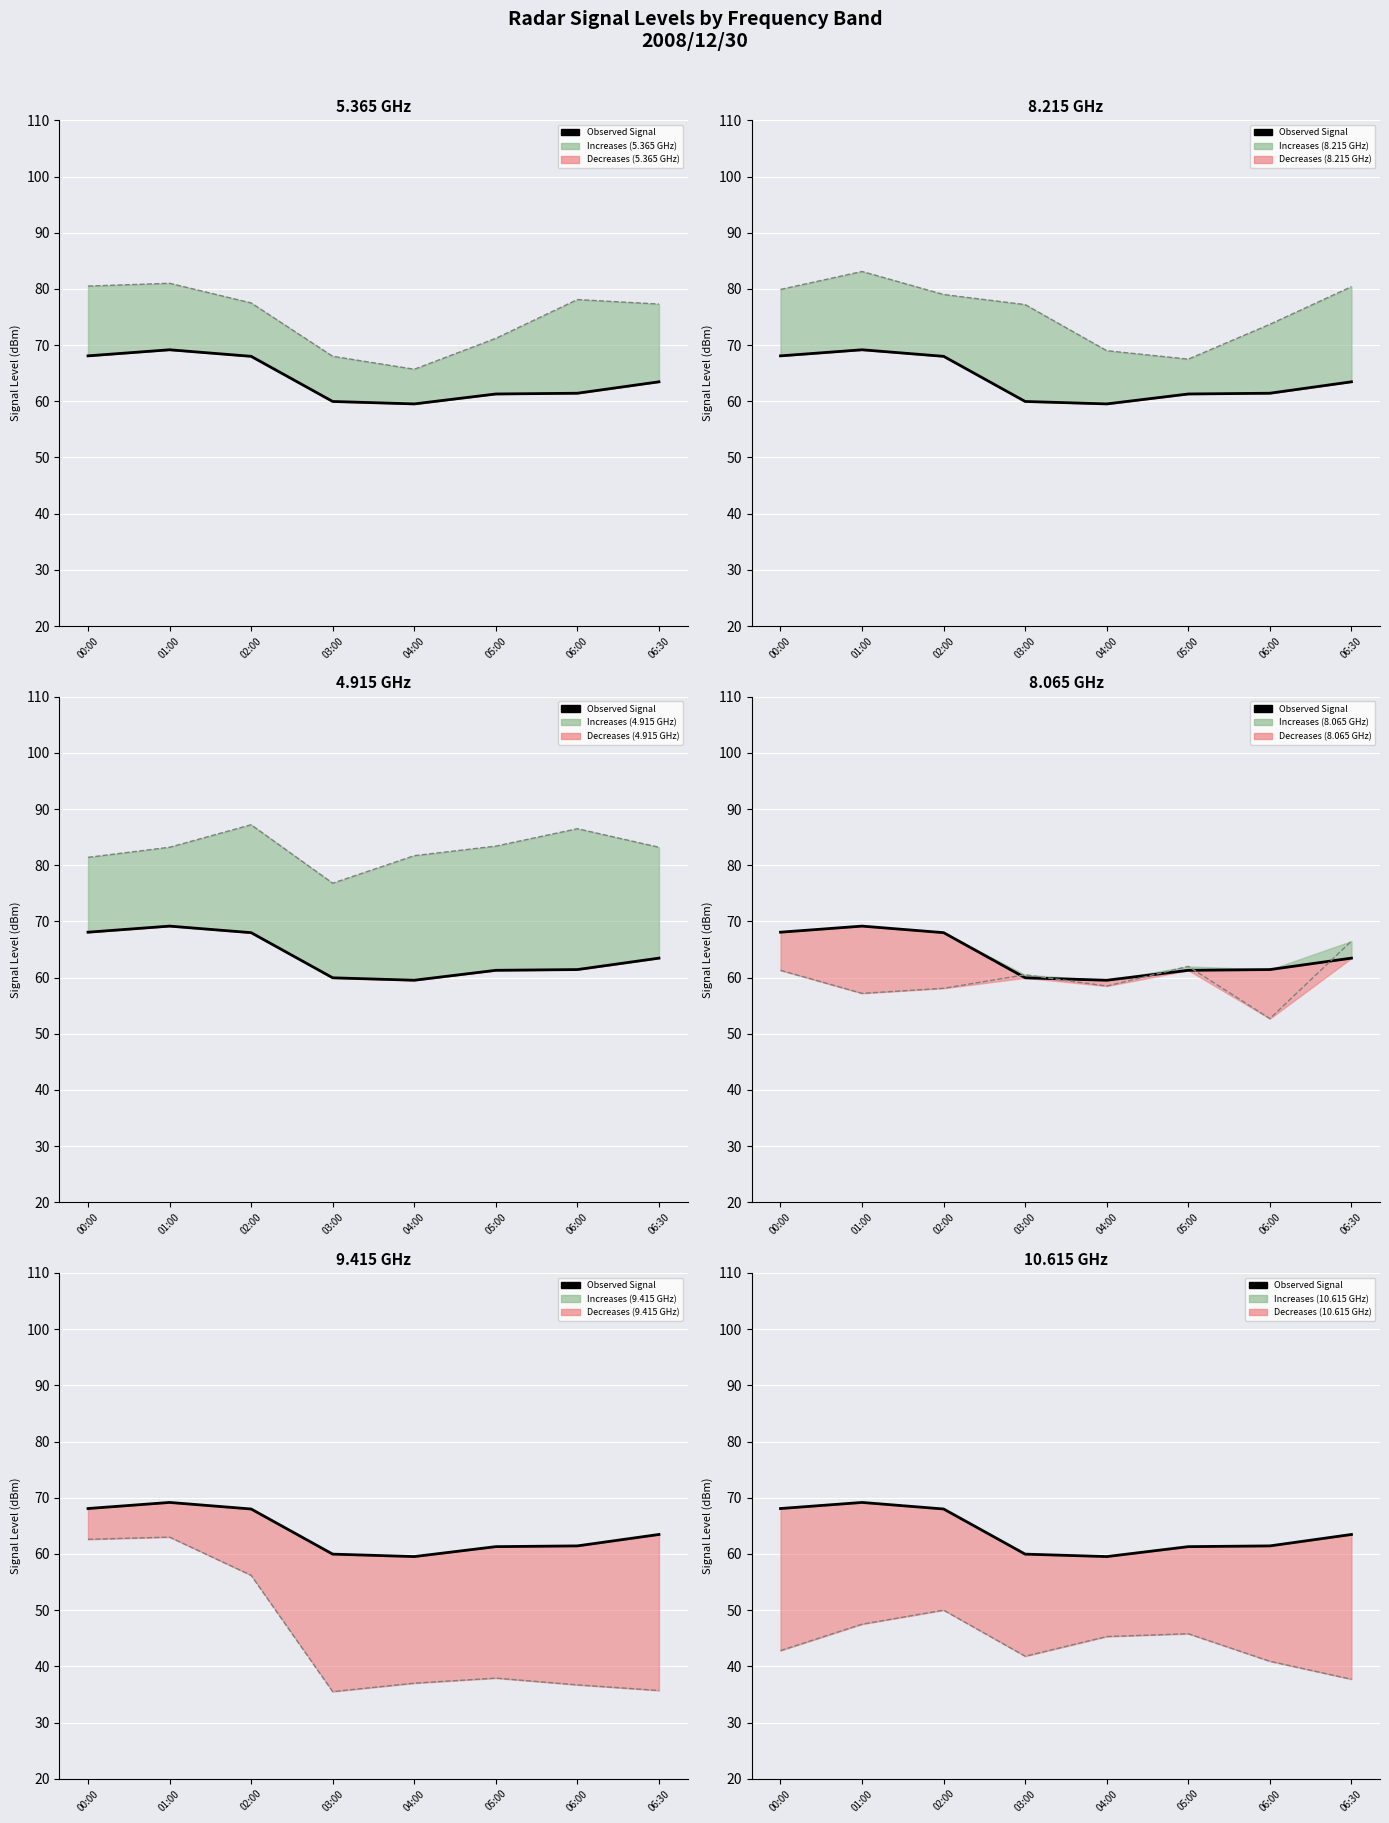

What is the label of the 1st point from the right?

06:30